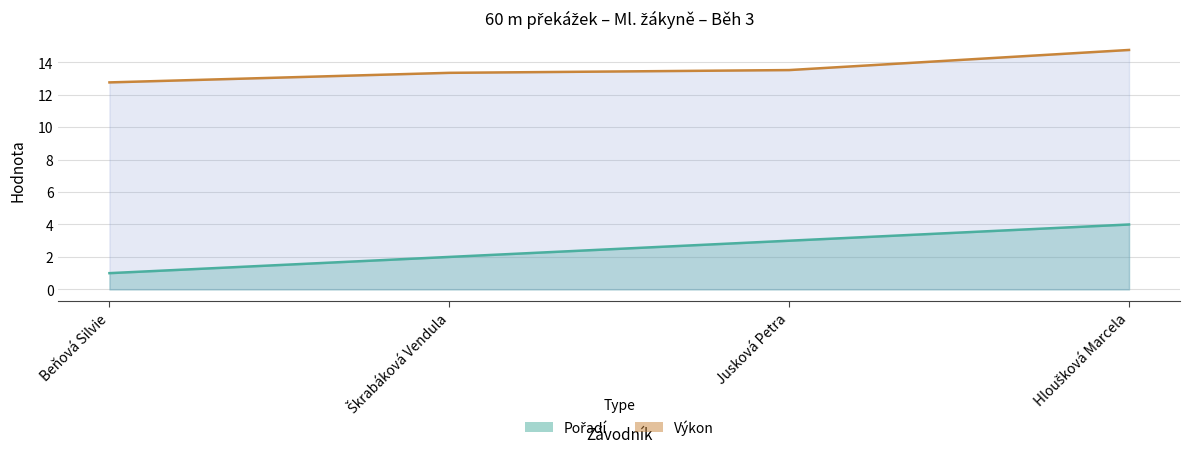

Does the chart display data point markers on the line(s)?

No